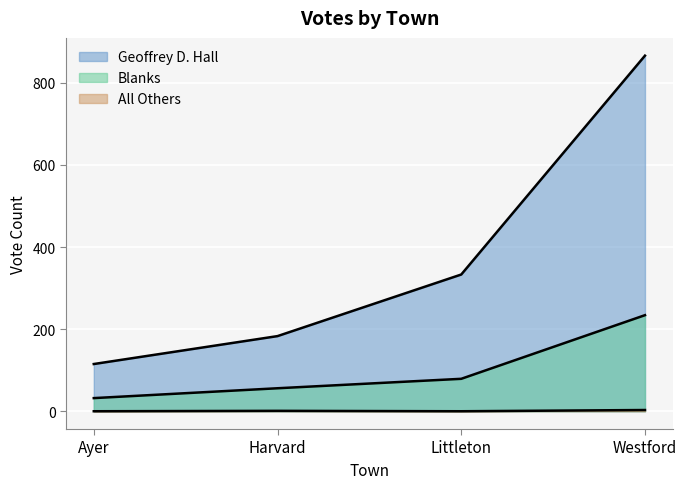

Rank the series by their maximum value, from highest to lowest.

Geoffrey D. Hall, Blanks, All Others